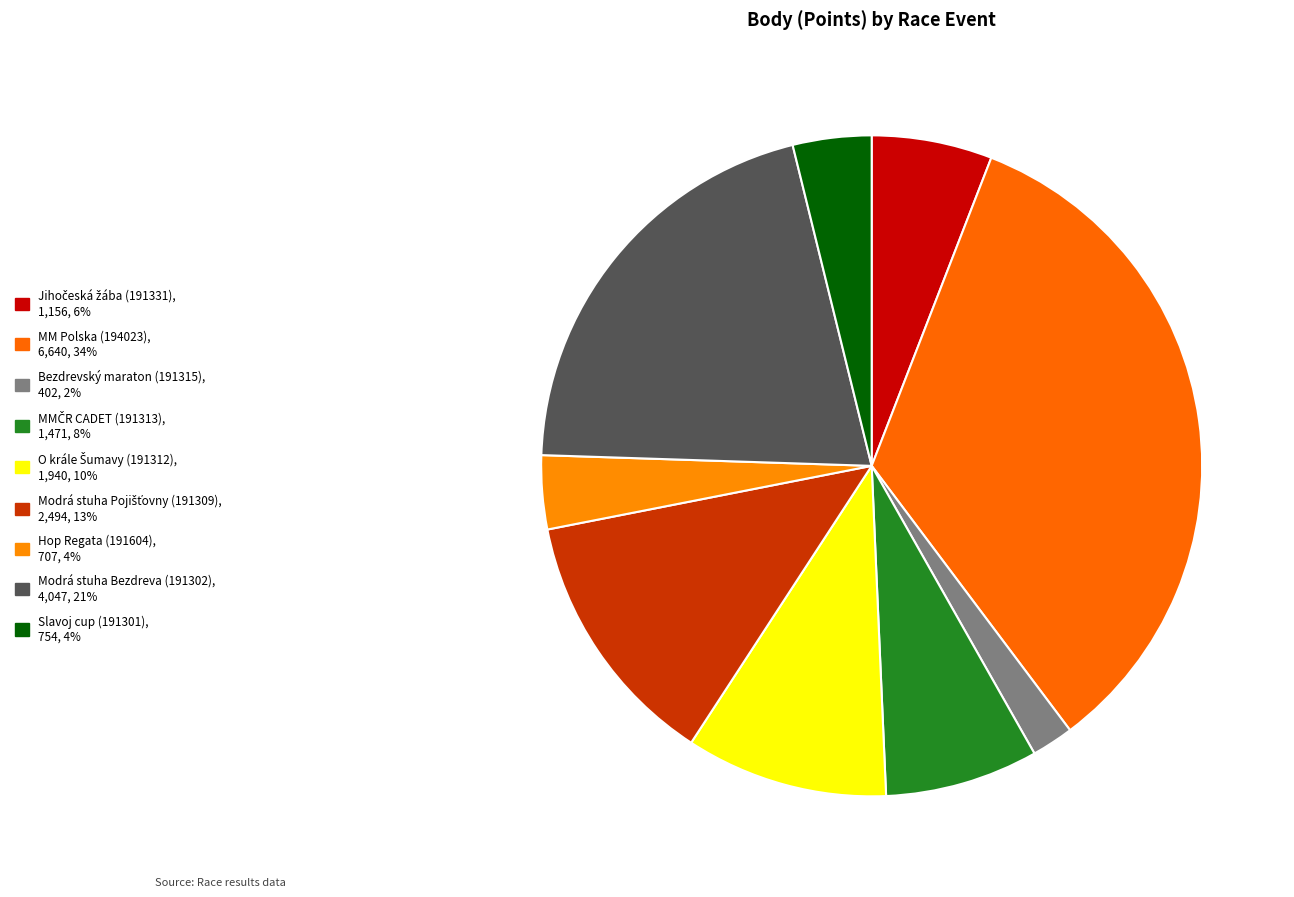

Which category has the biggest portion of the pie?

MM Polska (194023)